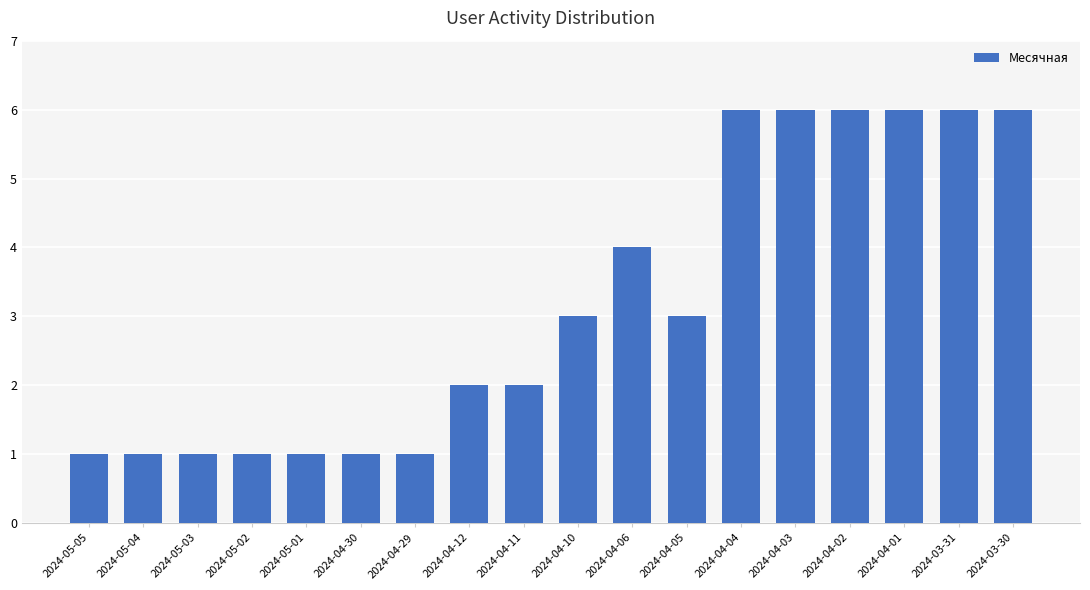

Read the value at 2024-05-02.

1